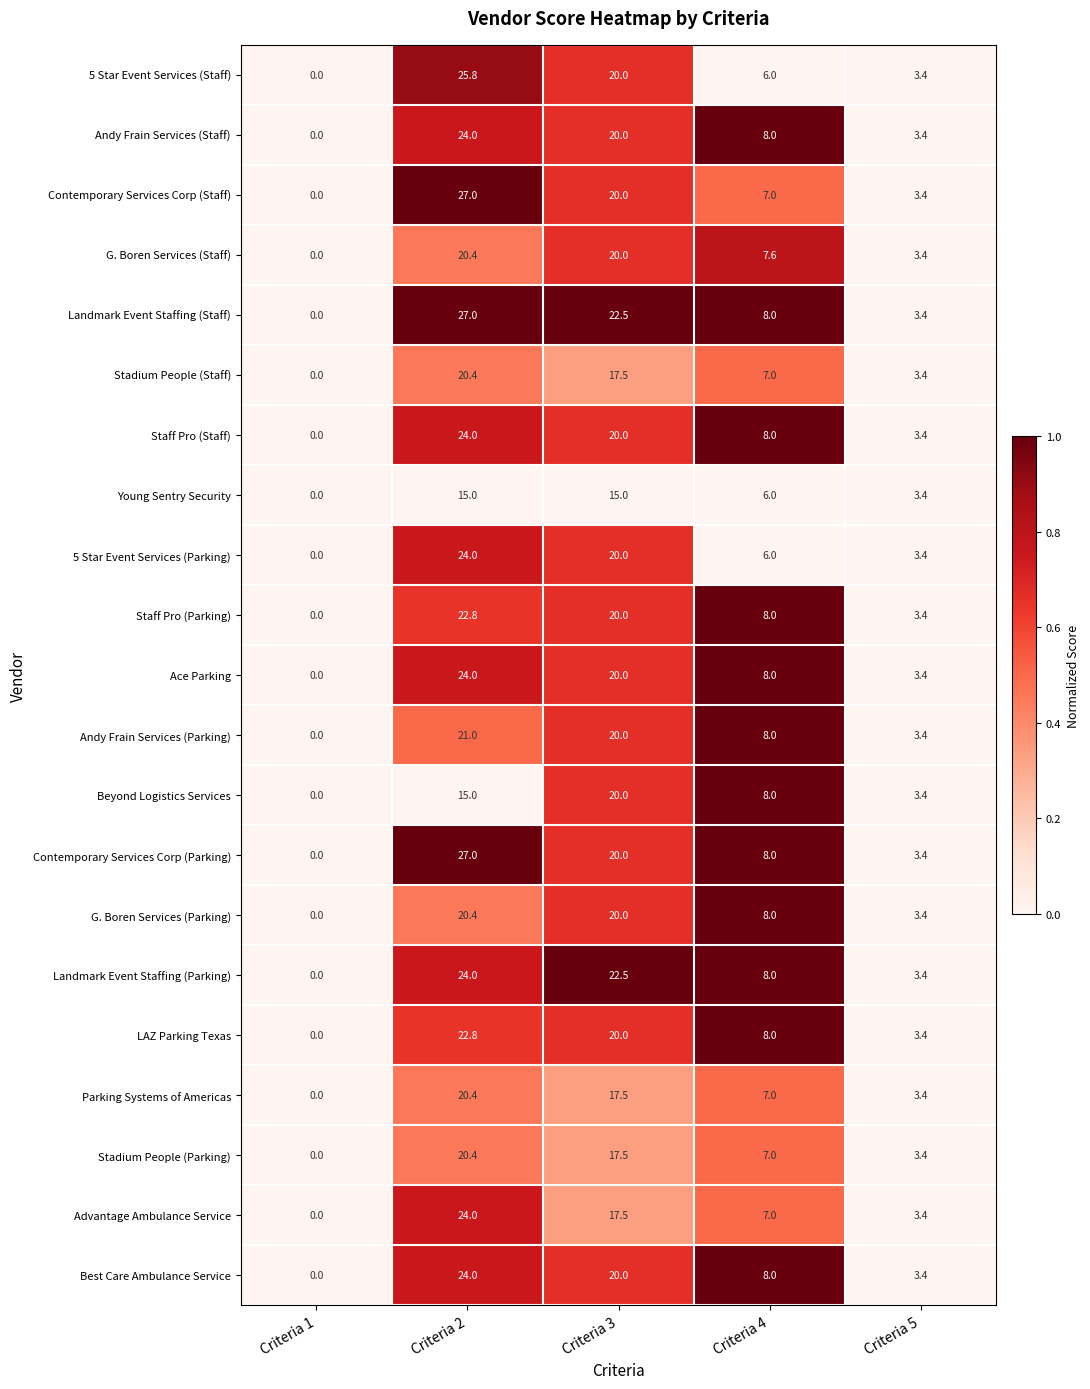

What is the sum of the LAZ Parking Texas values at Criteria 1 and Criteria 4?

8.0